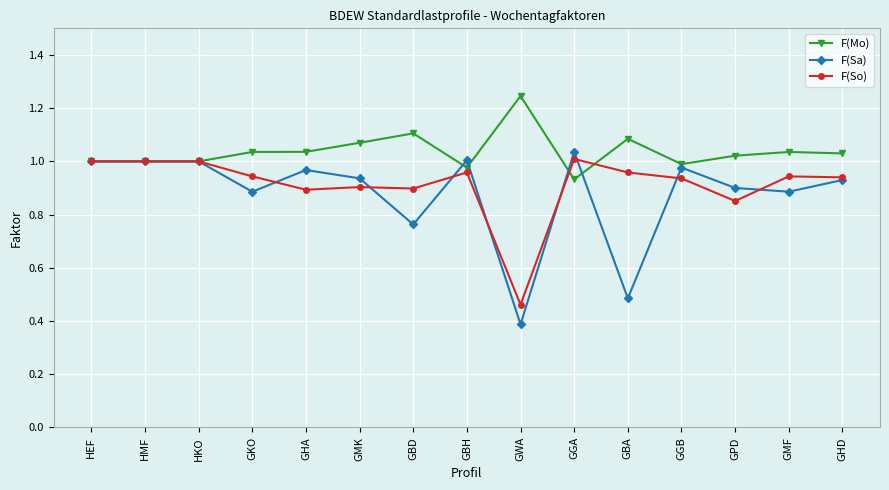

Where is F(Sa) nearest to the value 0?

GWA